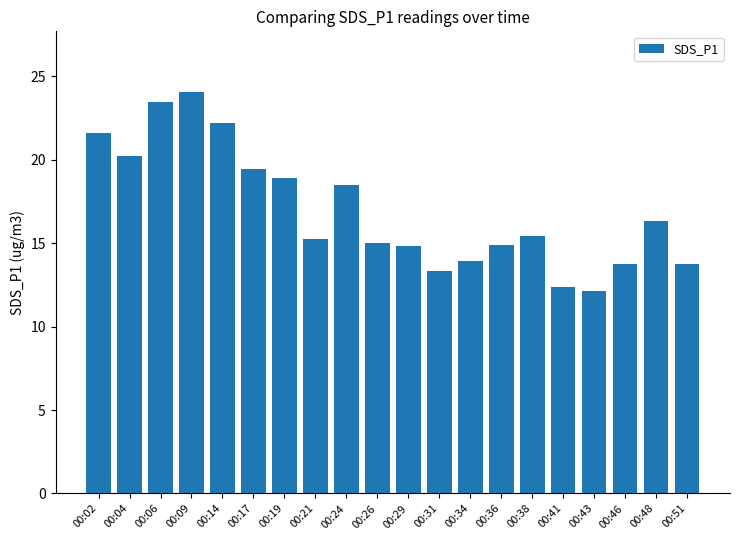

Read the value at 00:19.

18.9